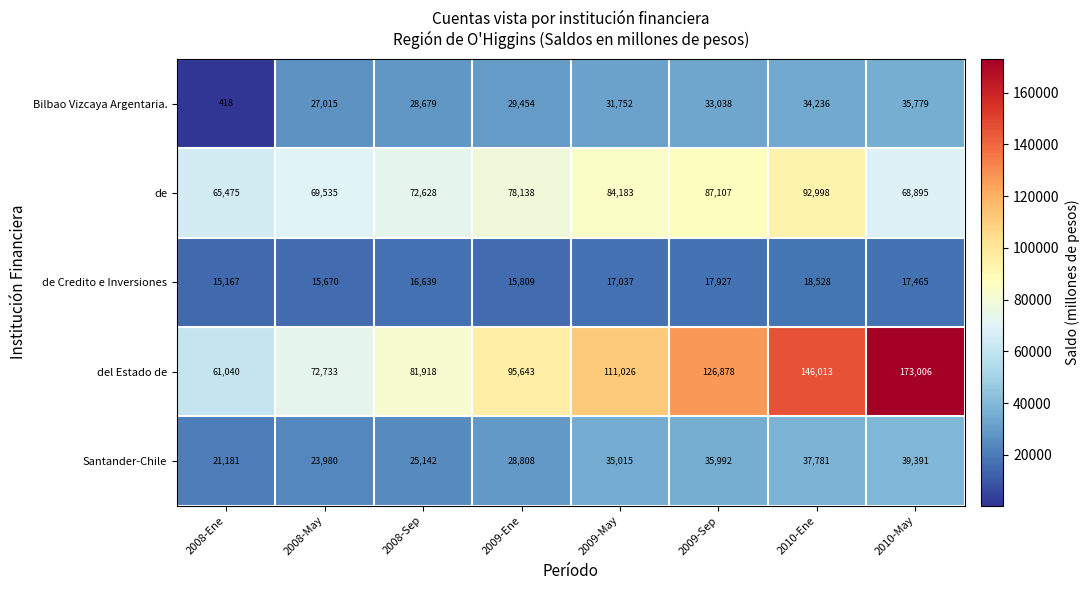

Count the number of data series in this chart.

5